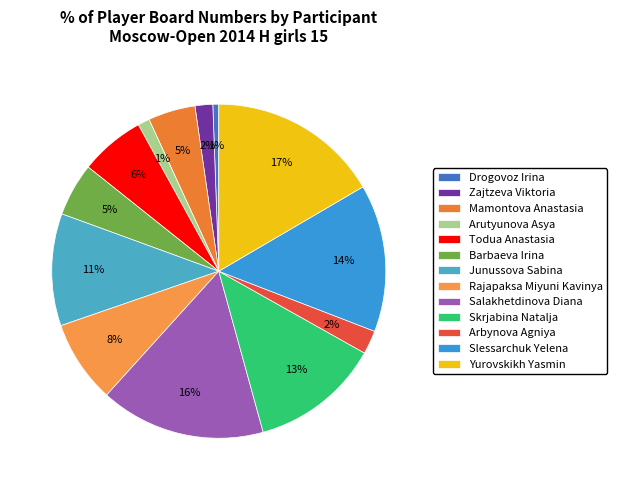

What is the total percentage of Junussova Sabina and Slessarchuk Yelena?

25.1%